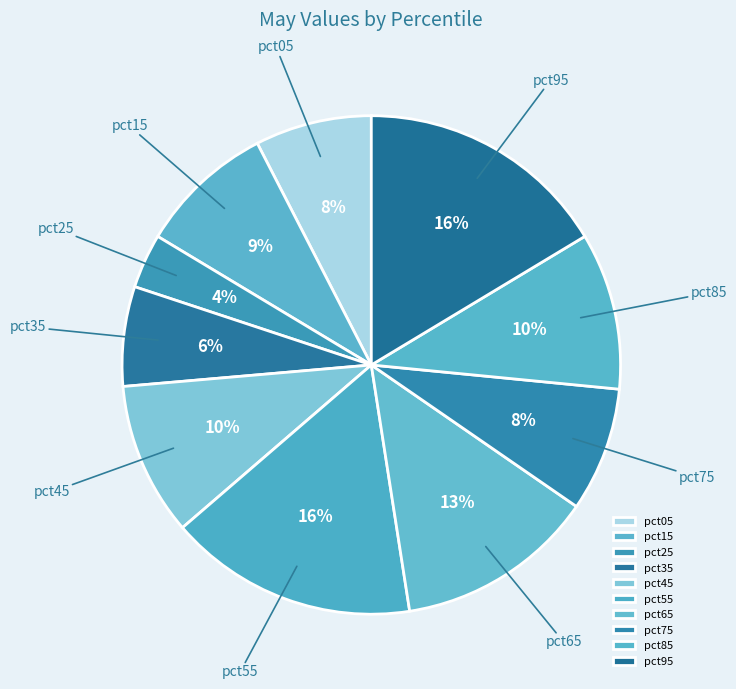

How many slices are in this pie chart?

10